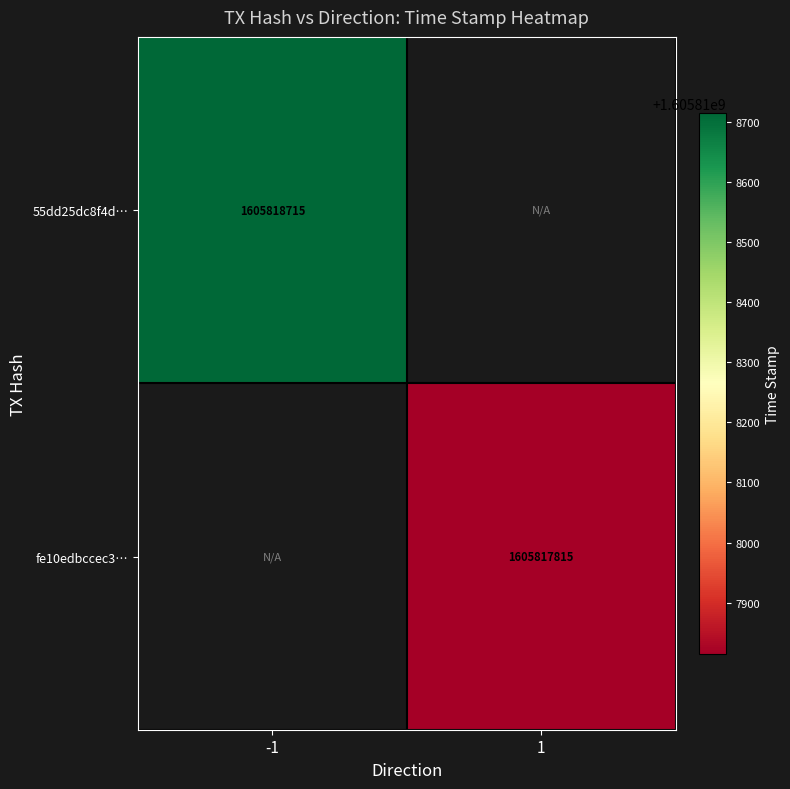

How many series are shown in this chart?

2